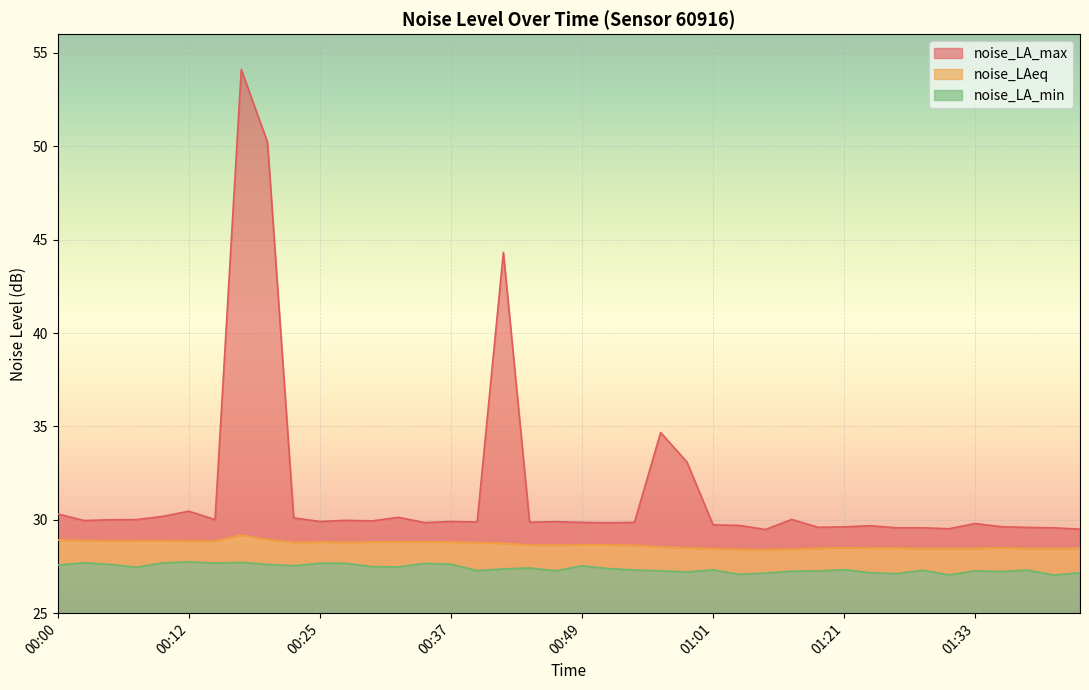

Reading right to left, transcribe all the data shown in this chart.

noise_LA_max: 29.5	29.6	29.6	29.6	29.8	29.5	29.6	29.6	29.7	29.6	29.6	30.0	29.5	29.7	29.7	33.1	34.7	29.9	29.8	29.9	29.9	29.9	44.3	29.9	29.9	29.9	30.1	29.9	30.0	29.9	30.1	50.2	54.1	30.0	30.5	30.2	30.0	30.0	30.0	30.3
noise_LAeq: 28.5	28.5	28.5	28.5	28.5	28.5	28.5	28.5	28.5	28.5	28.5	28.4	28.4	28.4	28.4	28.5	28.6	28.6	28.7	28.7	28.6	28.6	28.7	28.8	28.8	28.8	28.8	28.8	28.8	28.8	28.8	28.9	29.2	28.9	28.9	28.9	28.9	28.9	28.9	28.9
noise_LA_min: 27.2	27.0	27.3	27.2	27.3	27.1	27.3	27.1	27.2	27.3	27.3	27.2	27.1	27.1	27.3	27.2	27.3	27.3	27.4	27.5	27.3	27.4	27.4	27.3	27.6	27.7	27.5	27.5	27.7	27.7	27.5	27.6	27.7	27.7	27.8	27.7	27.5	27.6	27.7	27.6